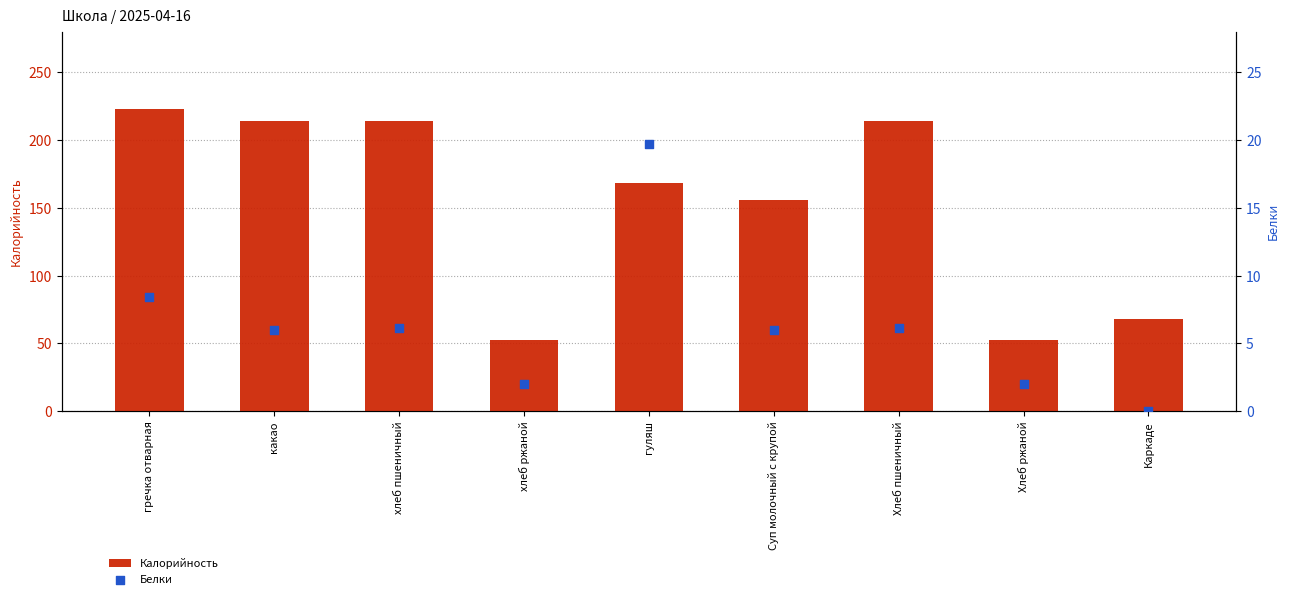

What is the total value across all series at Хлеб ржаной?

54.2